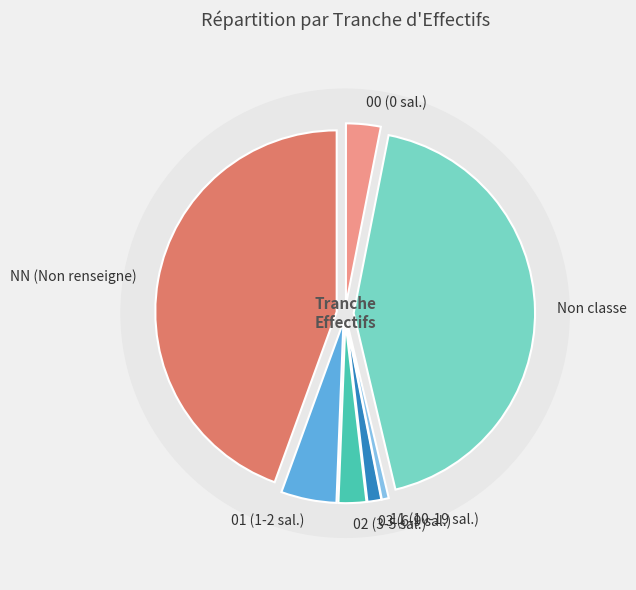

Is there a majority slice in this chart?

No